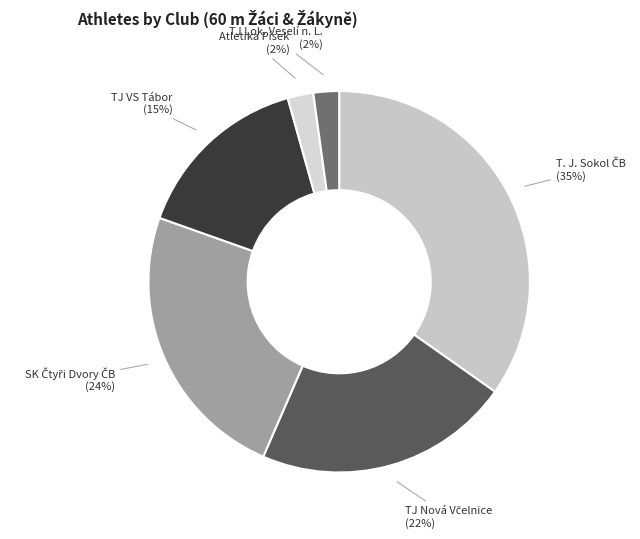

Approximately how many times larger is the value at Atletika Písek compared to TJ Lok. Veselí n. L.?

1.0